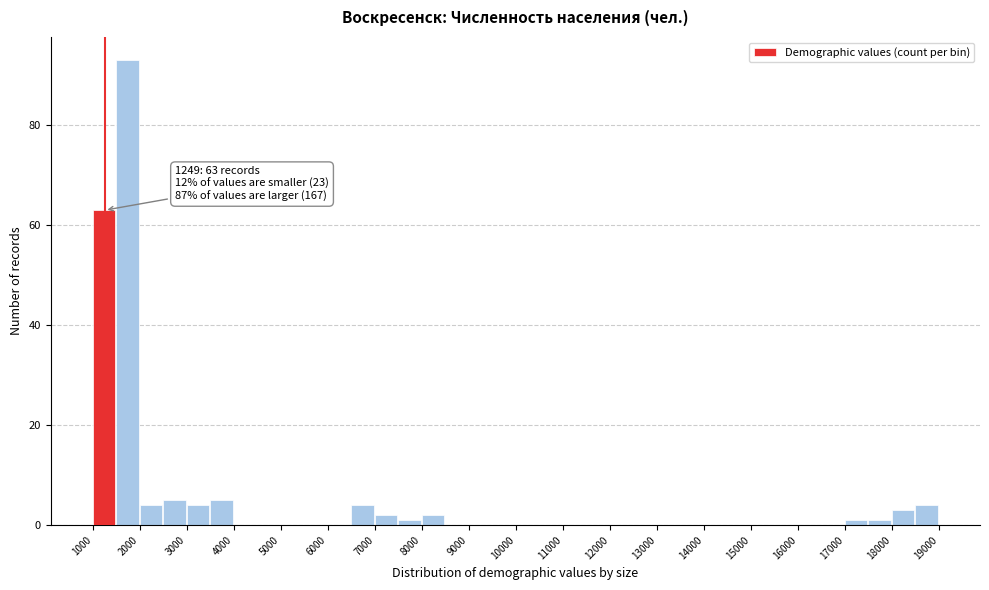

Which range on the x-axis has the tallest bar?

1500 to 2000